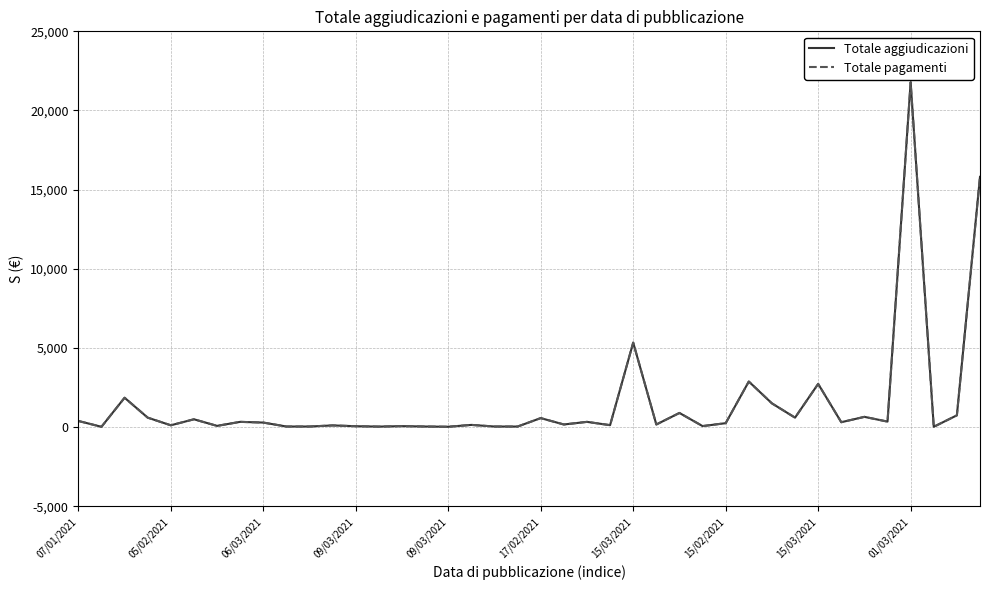

Reading left to right, transcribe all the data shown in this chart.

Totale aggiudicazioni: 390.6	21.9	1857.8	600.0	117.0	496.8	80.0	334.3	288.5	40.0	40.0	109.0	58.8	34.8	64.0	40.0	25.0	141.5	39.9	38.0	571.3	167.8	333.7	125.0	5340.0	167.0	896.5	66.5	250.8	2881.5	1501.9	600.0	2732.2	311.5	650.0	350.0	21780.0	22.4	746.8	15810.0
Totale pagamenti: 390.6	21.9	1857.8	600.0	117.0	496.8	80.0	334.3	288.5	40.0	40.0	109.0	58.8	34.8	64.0	40.0	25.0	141.5	39.9	38.0	571.3	167.8	333.7	125.0	5340.0	167.0	896.5	66.5	250.8	2881.5	1501.9	600.0	2732.2	311.5	650.0	350.0	21780.0	22.4	746.8	15810.0